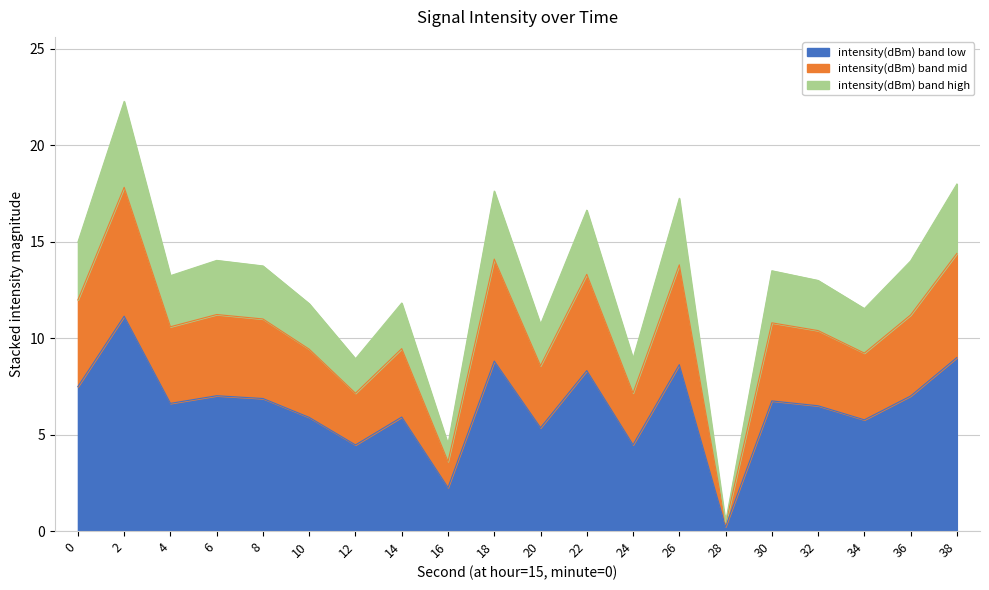

How many lines are shown in the chart?

3